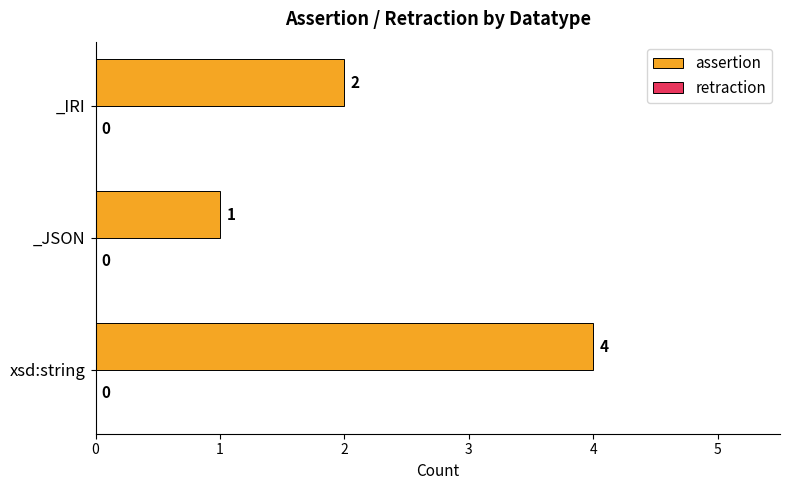

What is the sum of all values?

7